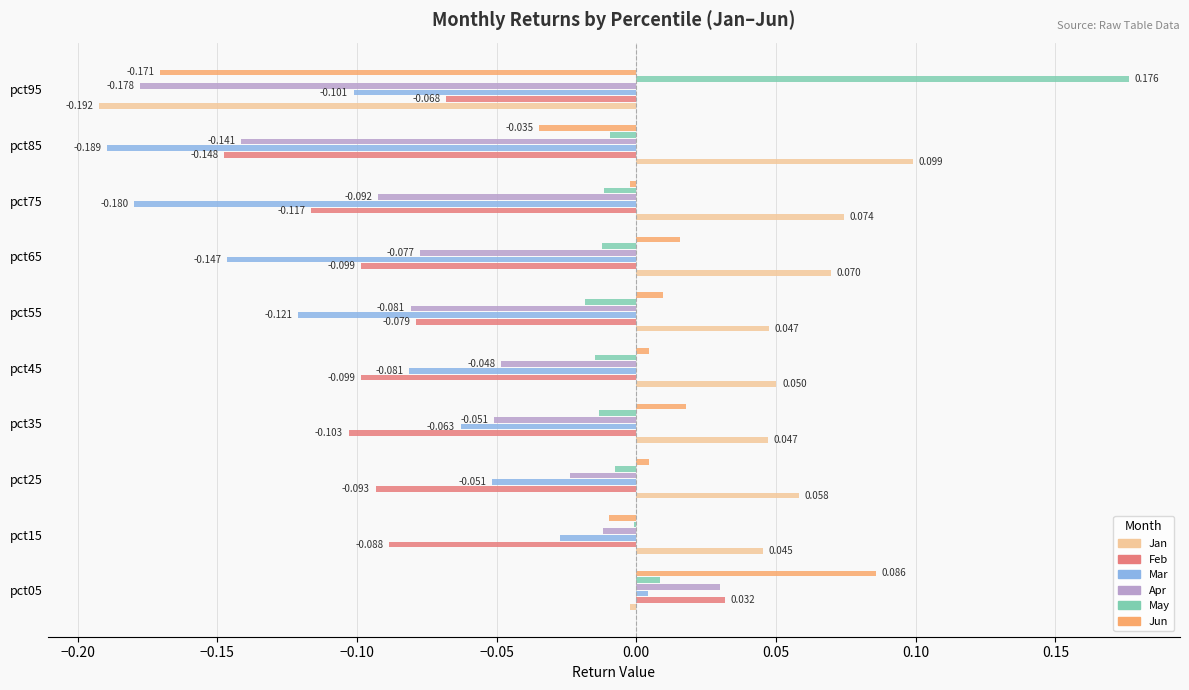

Between pct05 and pct35, which series saw the biggest shift?

Feb